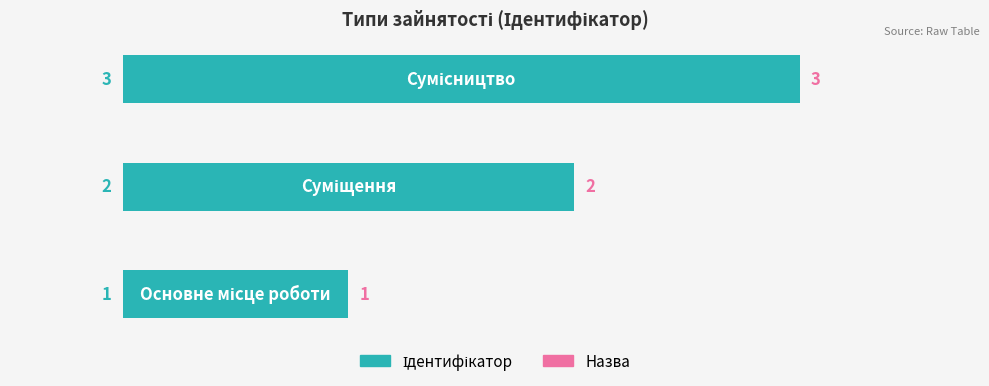

What is the greatest value displayed?

3